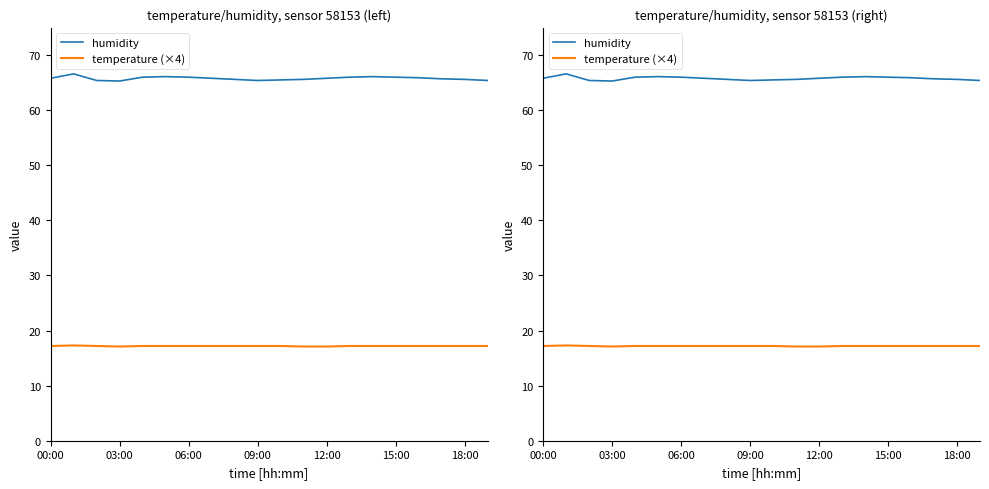

Between 03:00 and 18, which is larger?

03:00